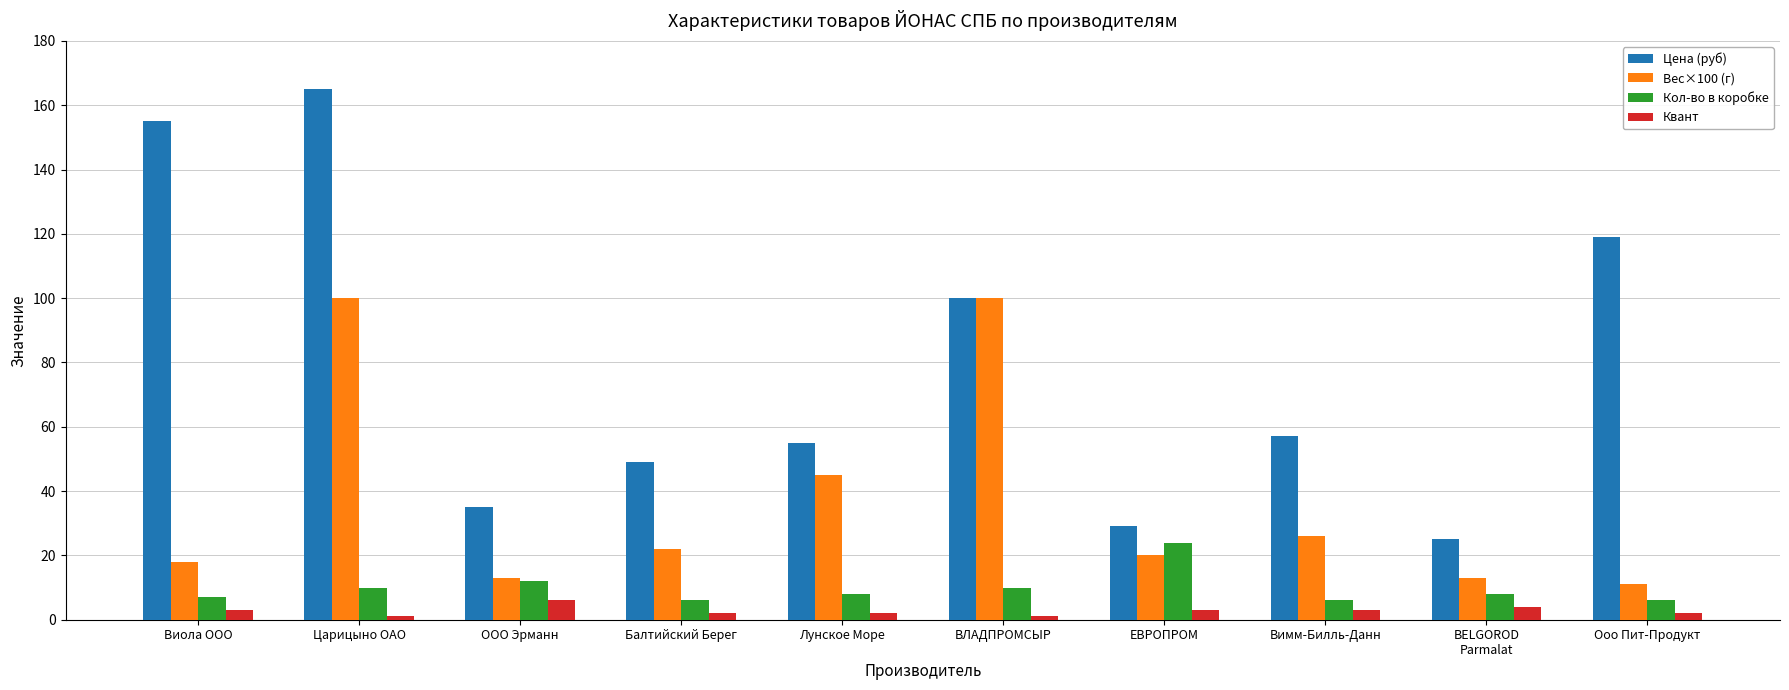

Does the chart contain stacked bars?

No